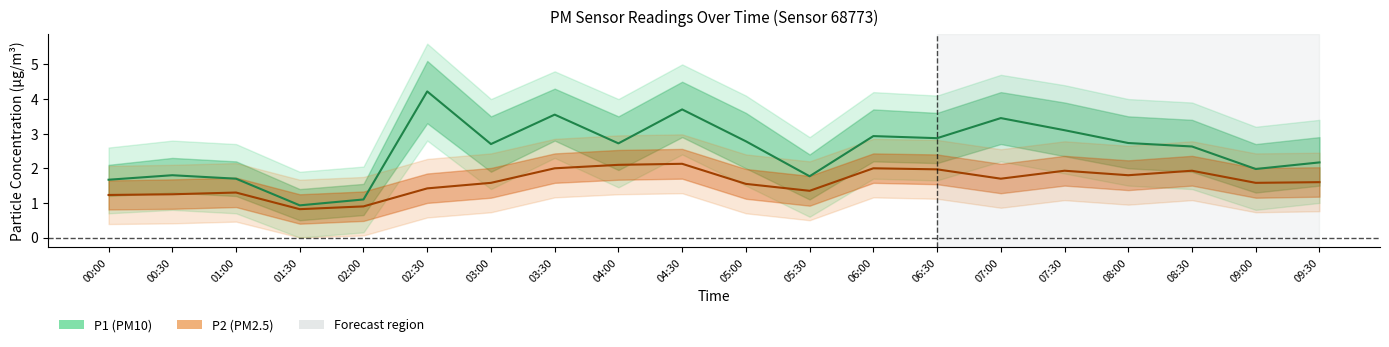

Between 02:30 and 05:00, which series saw the biggest shift?

P1